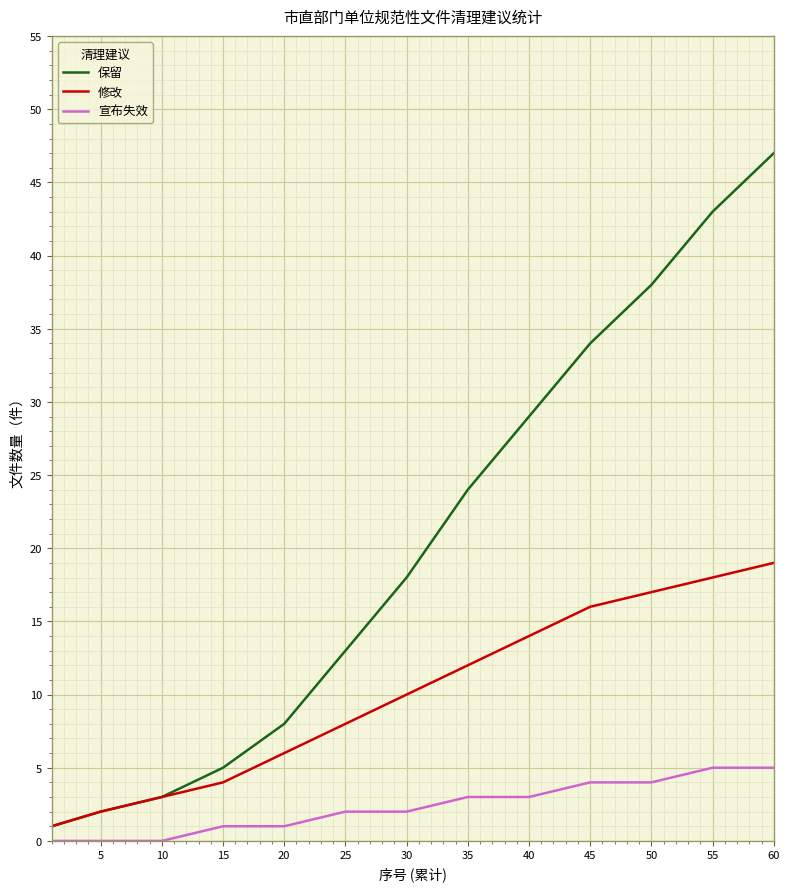

Reading left to right, what are all the values shown in this chart?

保留: 1	2	3	5	8	13	18	24	29	34	38	43	47
修改: 1	2	3	4	6	8	10	12	14	16	17	18	19
宣布失效: 0	0	0	1	1	2	2	3	3	4	4	5	5